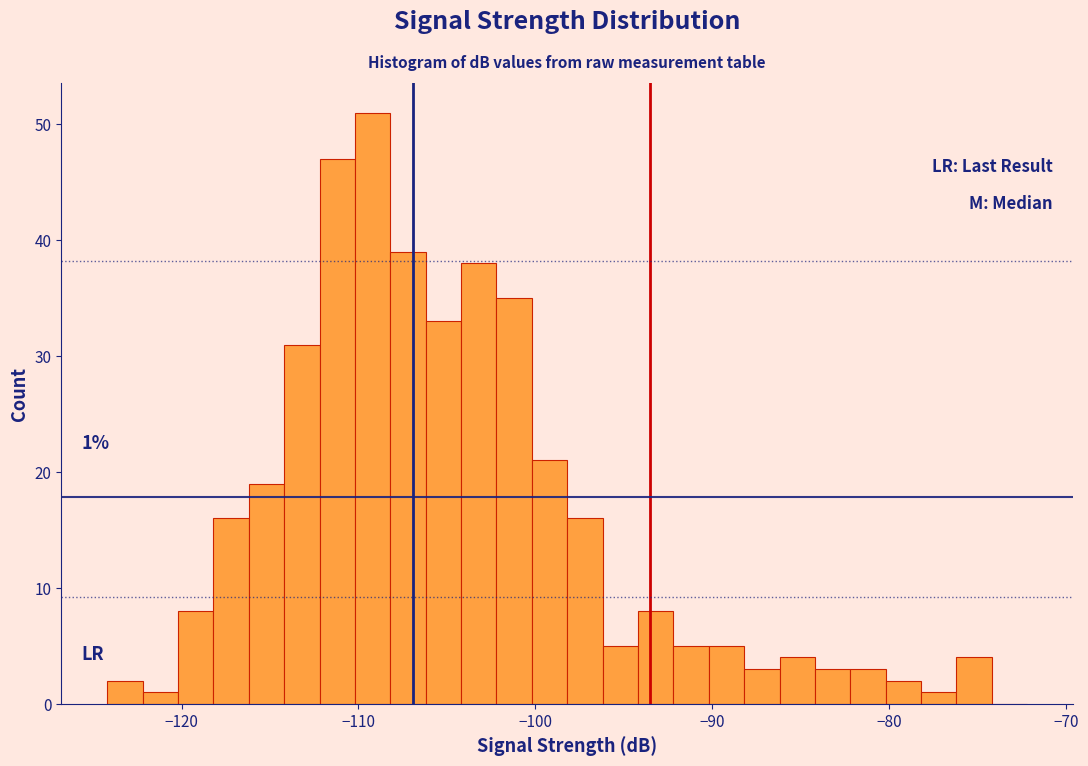

Around what value on the x-axis is the tallest bar? Give the approximate position of its centre, as read against the axis.

-109